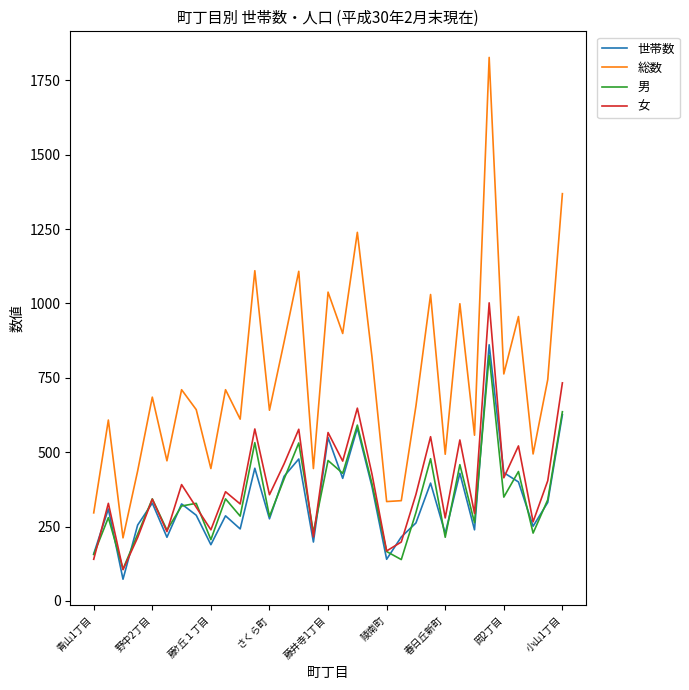

True or false: 総数 and 世帯数 intersect in this chart.

False